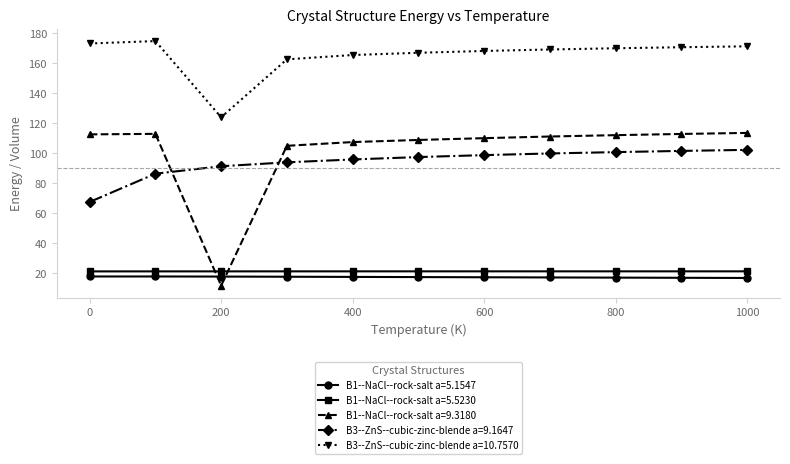

True or false: B3--ZnS--cubic-zinc-blende a=10.7570 and B1--NaCl--rock-salt a=5.1547 intersect in this chart.

False